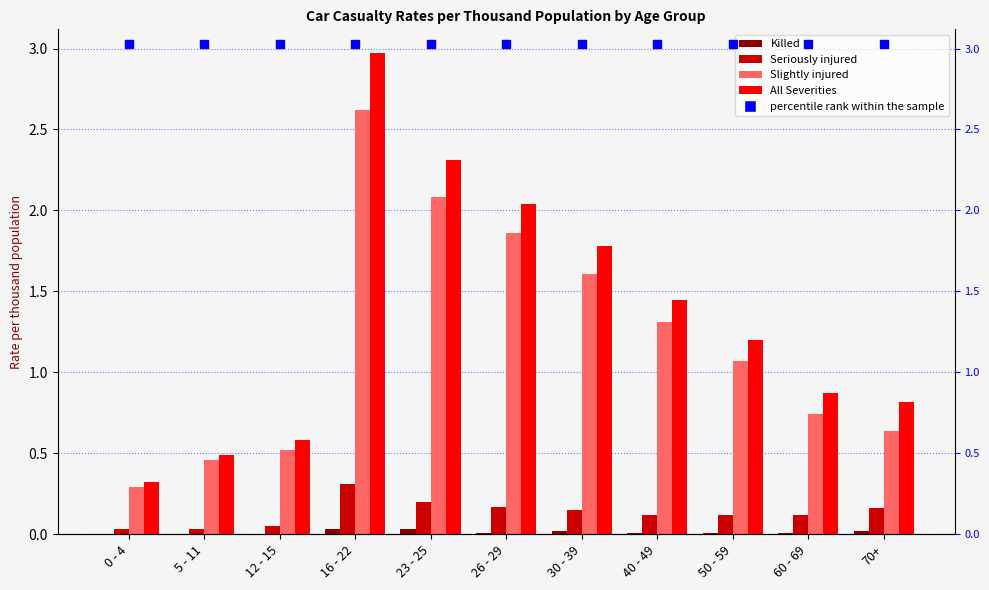

What is the total value across all series at 0 - 4?

3.7